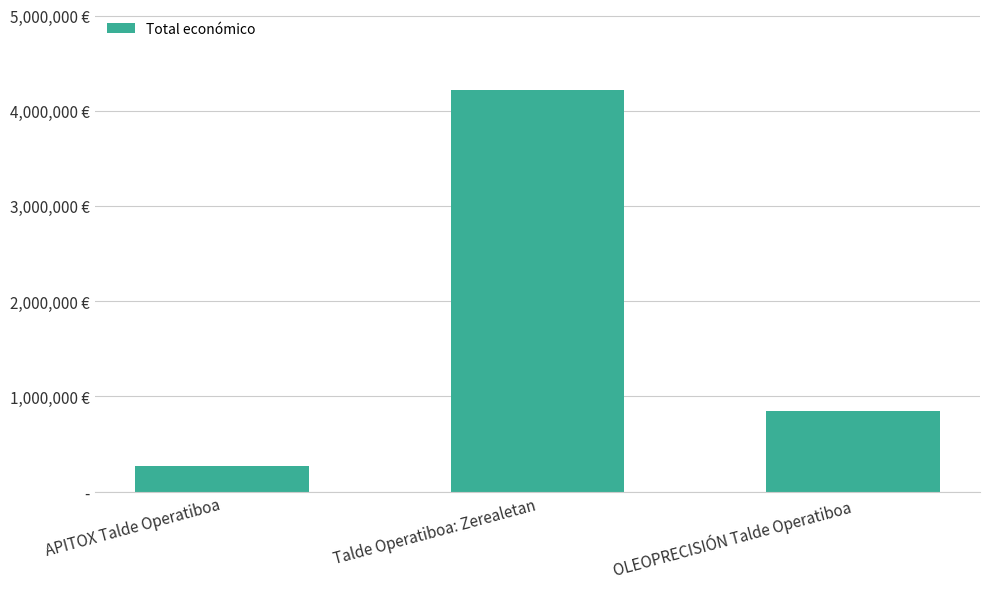

What is the label of the 3rd bar from the right?

APITOX Talde Operatiboa